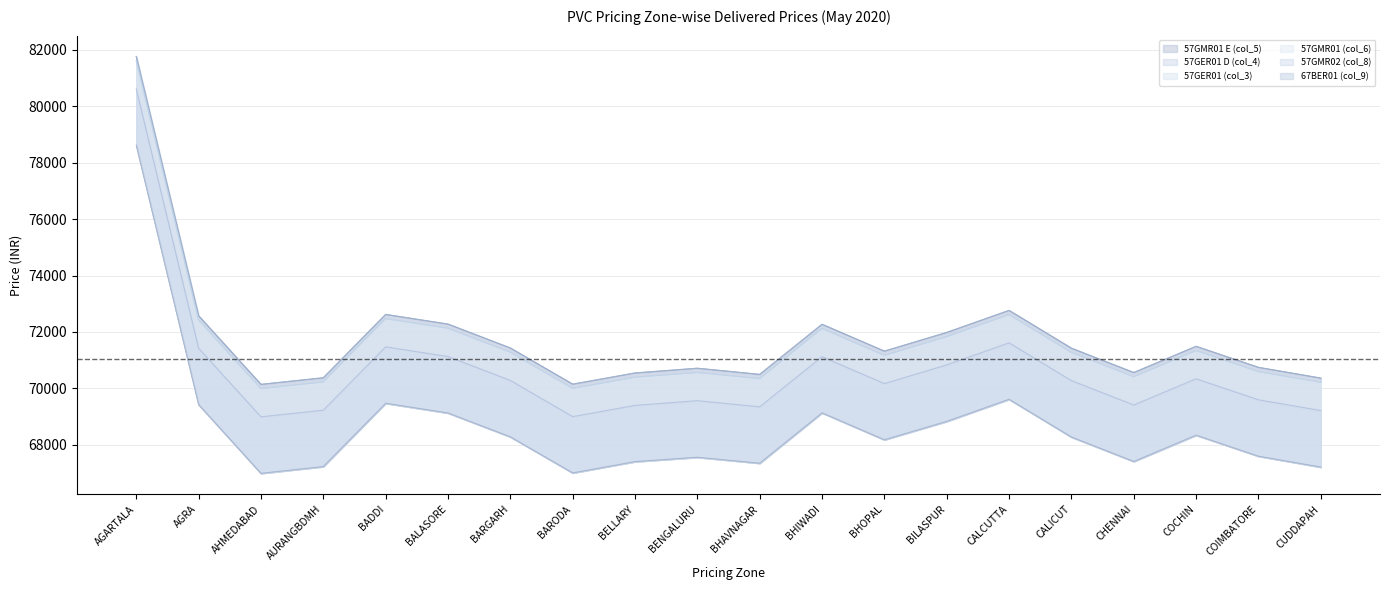

How many interior local valleys does the 57GMR01 (col_6) series have?

5